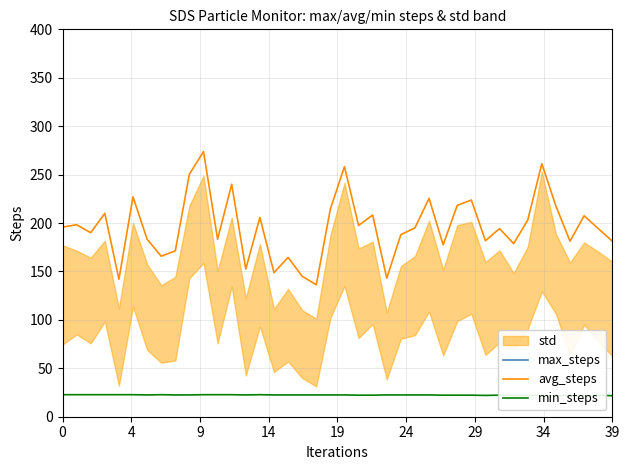

Between 21 and 22, which series saw the biggest shift?

max_steps